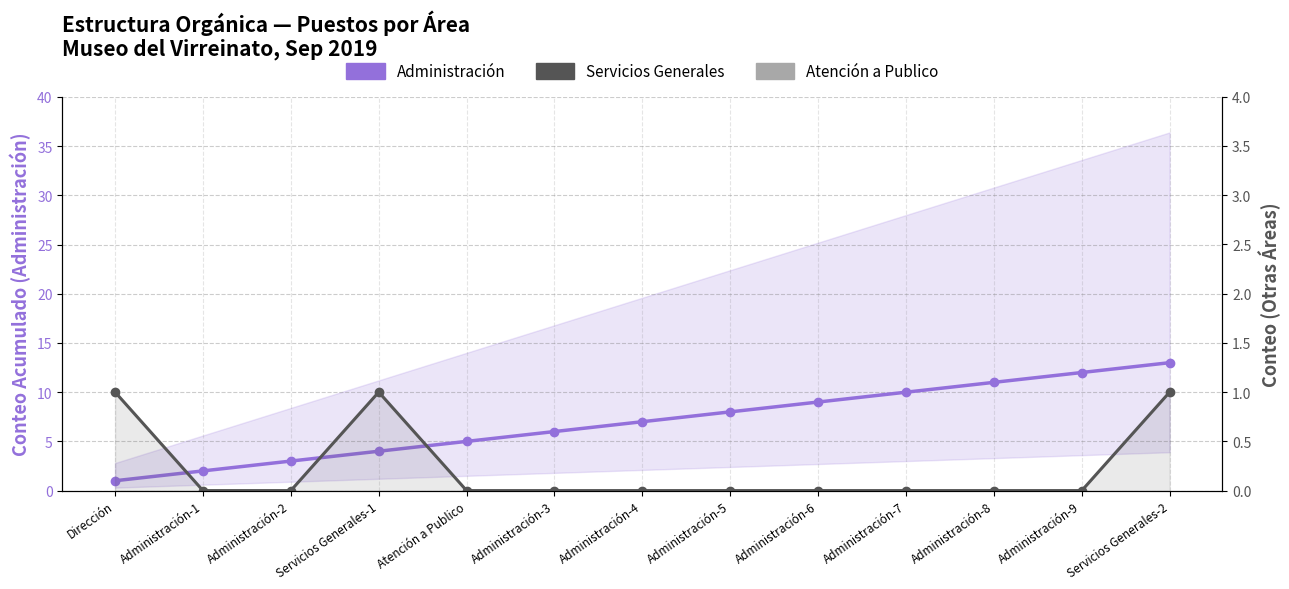

True or false: Administración and Servicios Generales intersect in this chart.

False